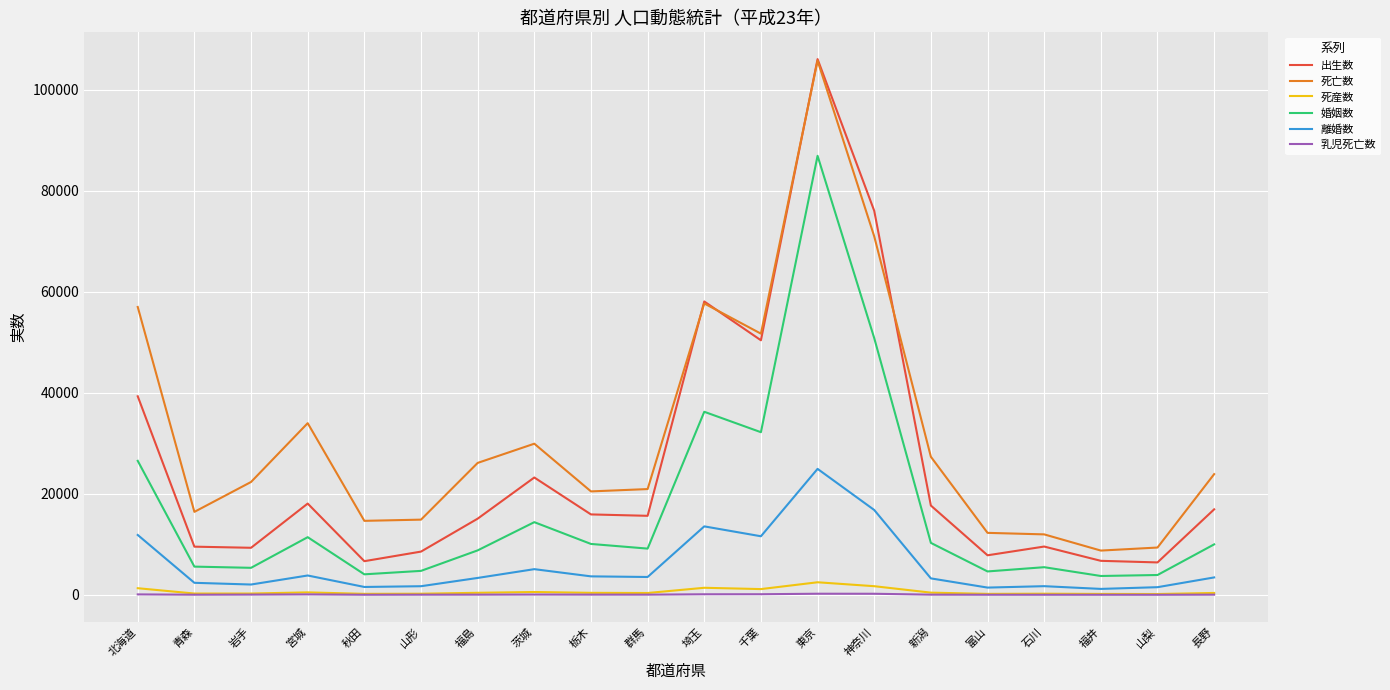

Which series has the largest total across all categories?

死亡数